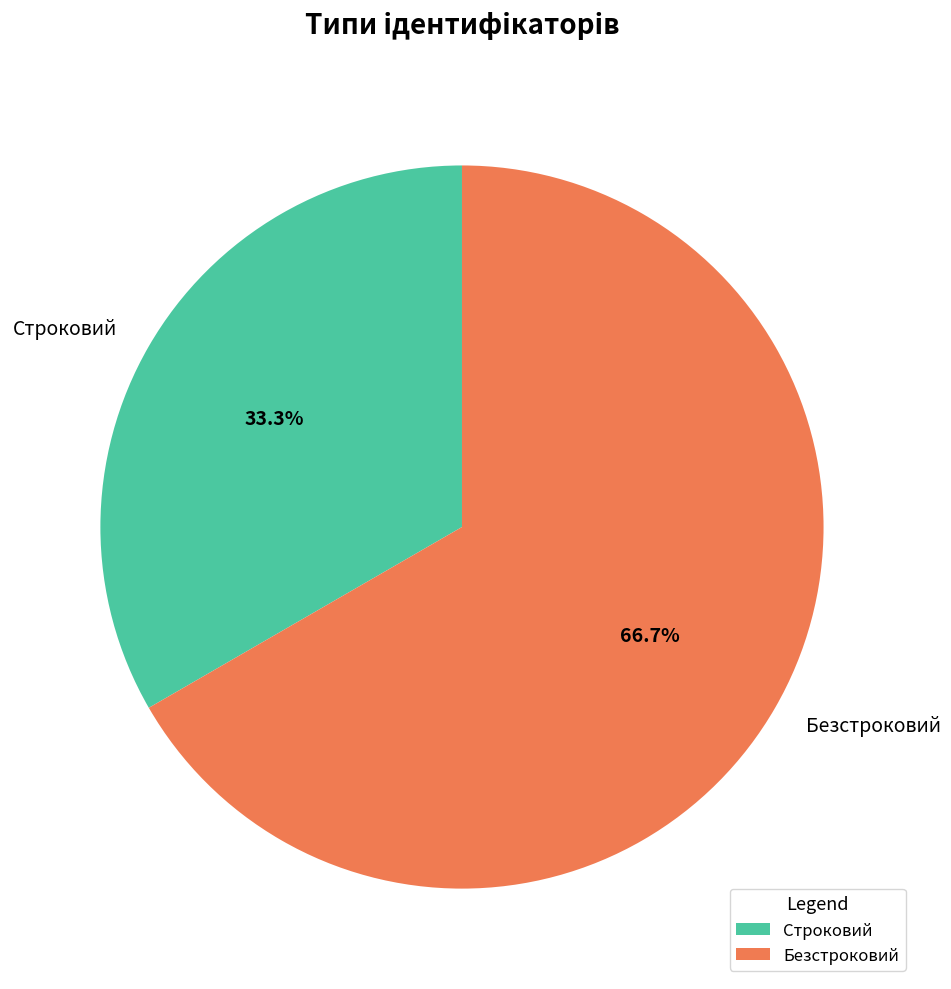

Approximately how many times larger is the value at Строковий compared to Безстроковий?

0.5